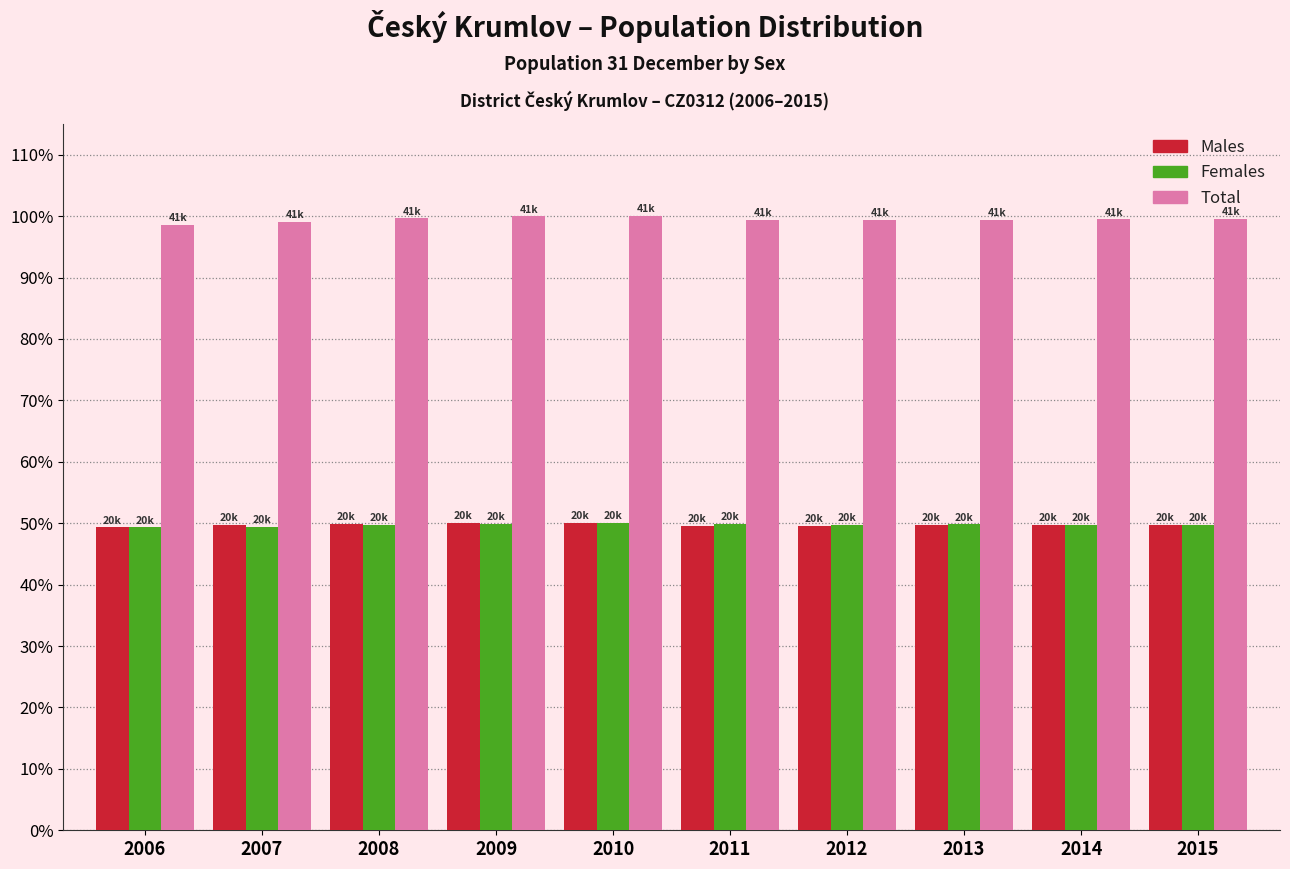

What is the spread (max minus min) of values at 2009?

50.0